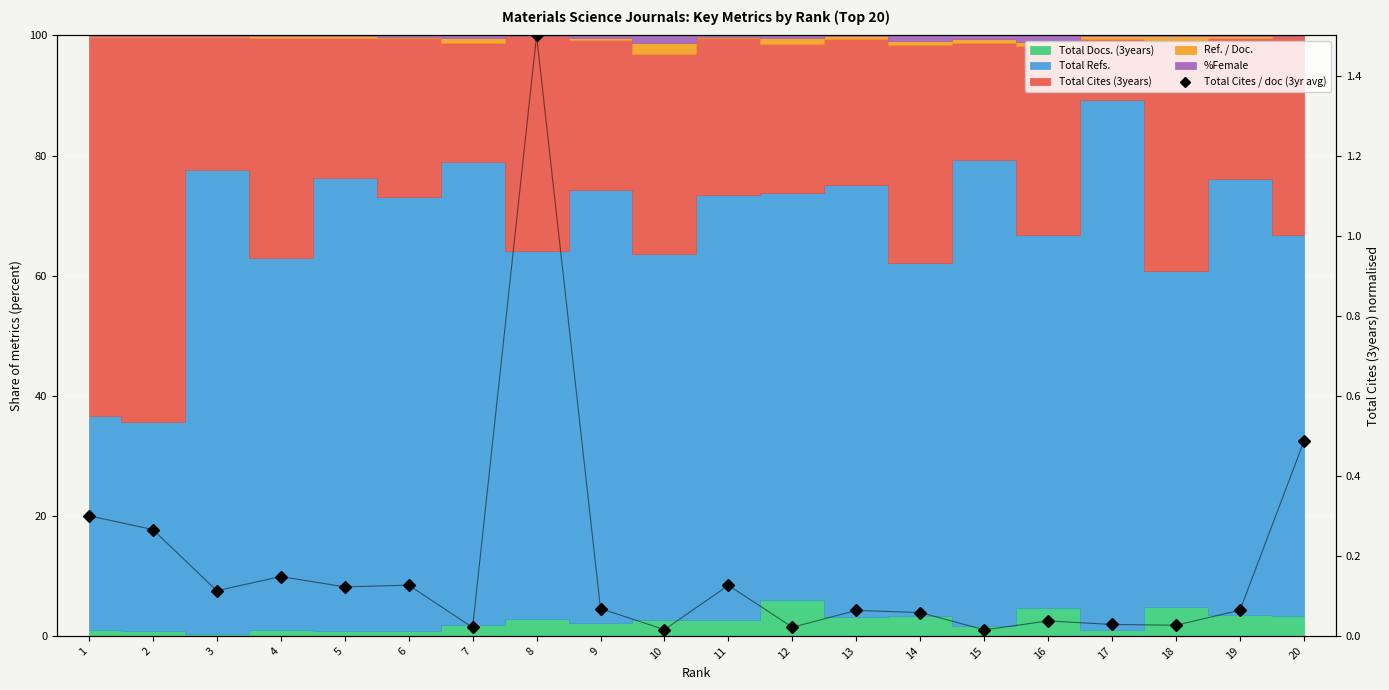

What is the difference between the maximum and minimum values?

1.5